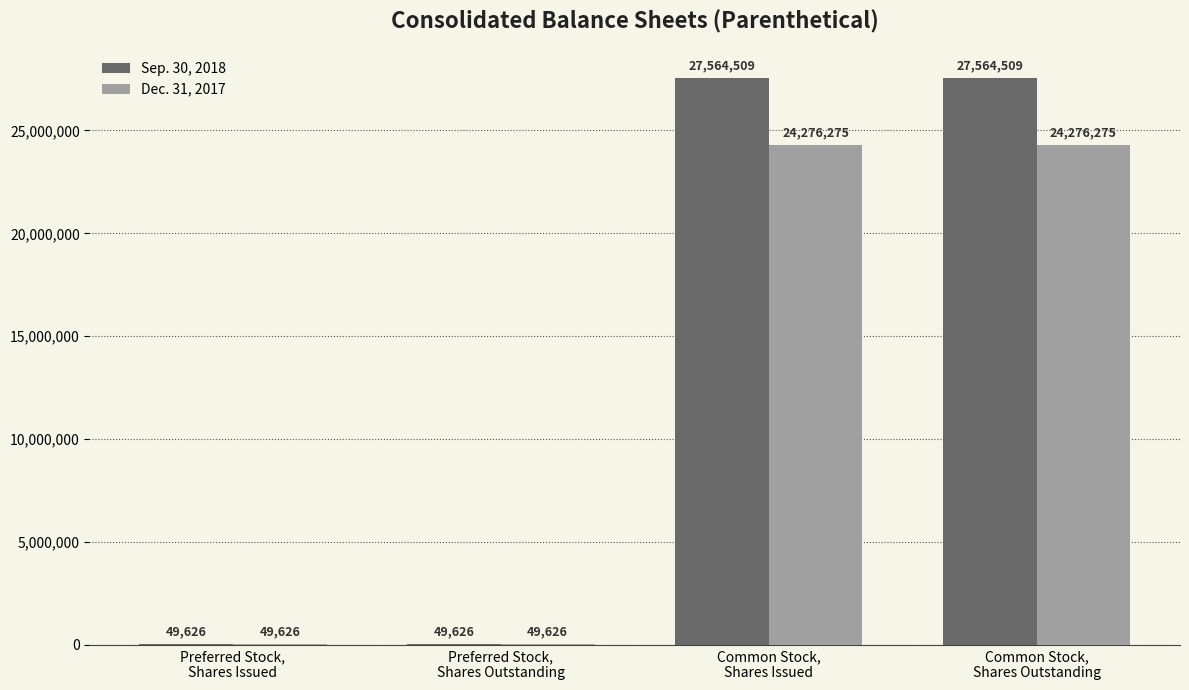

What is the sum of all Sep. 30, 2018 values?

55228270